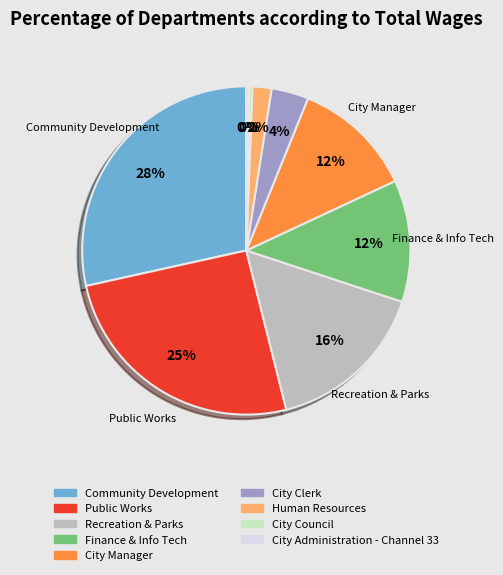

The Finance & Info Tech slice represents 1% of the pie. True or false?

False